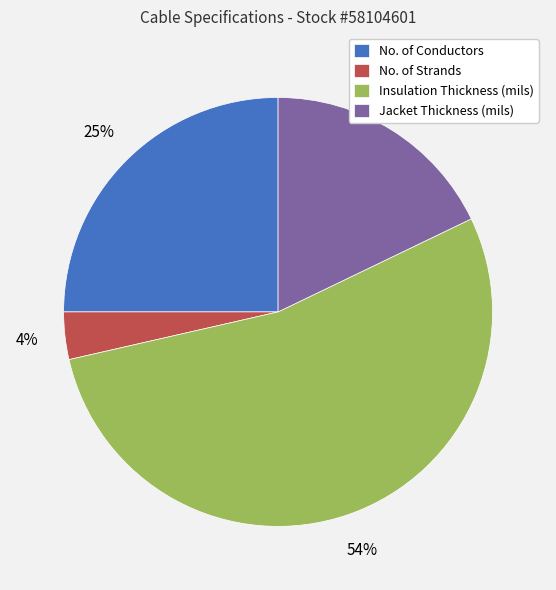

Rank the categories by value from lowest to highest.

No. of Strands, Jacket Thickness (mils), No. of Conductors, Insulation Thickness (mils)